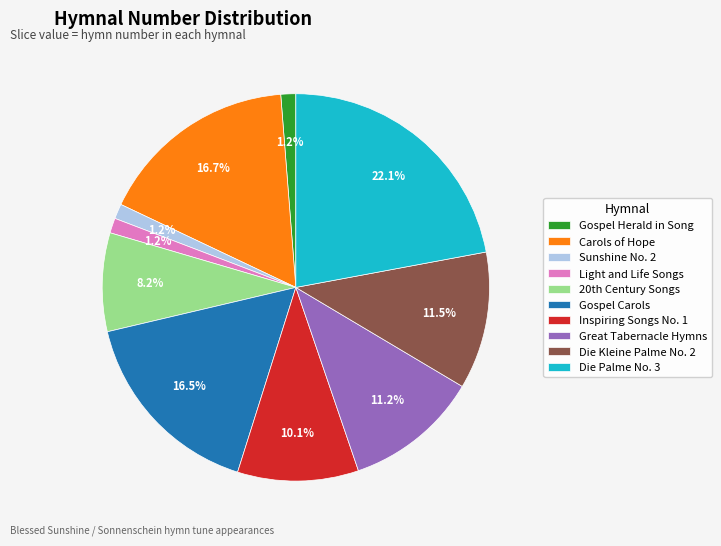

What is the ratio of the value at Die Palme No. 3 to the value at Inspiring Songs No. 1?

2.2